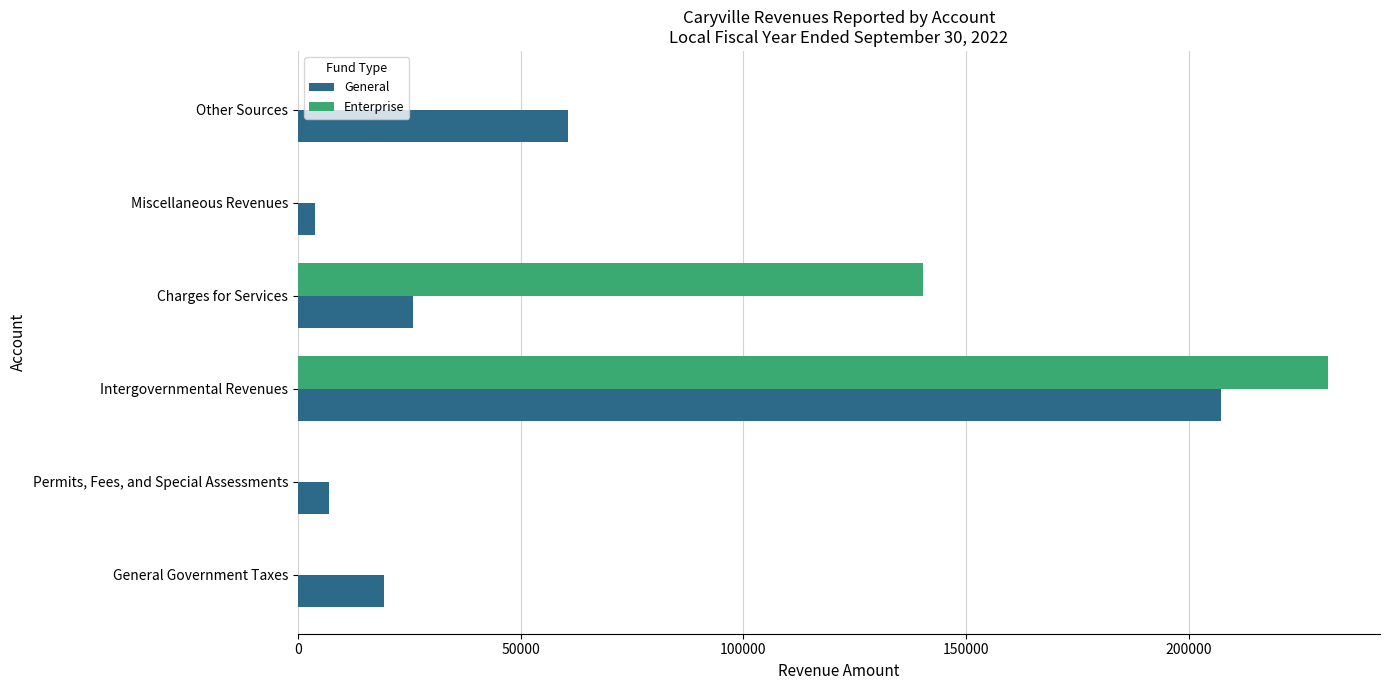

Where is Enterprise nearest to the value 115668?

Charges for Services